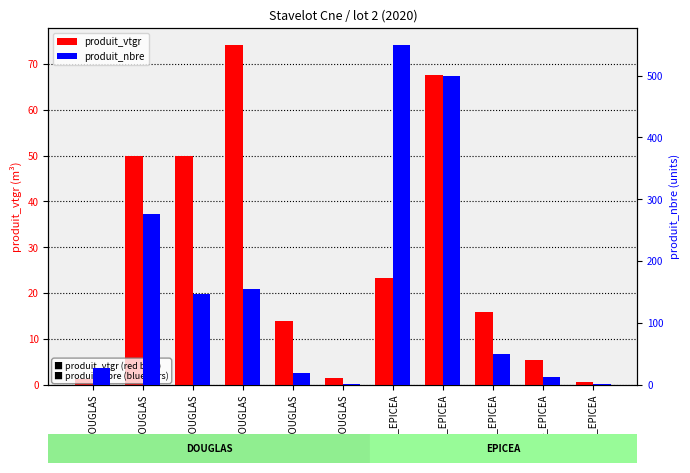

Are the bars horizontal?

No